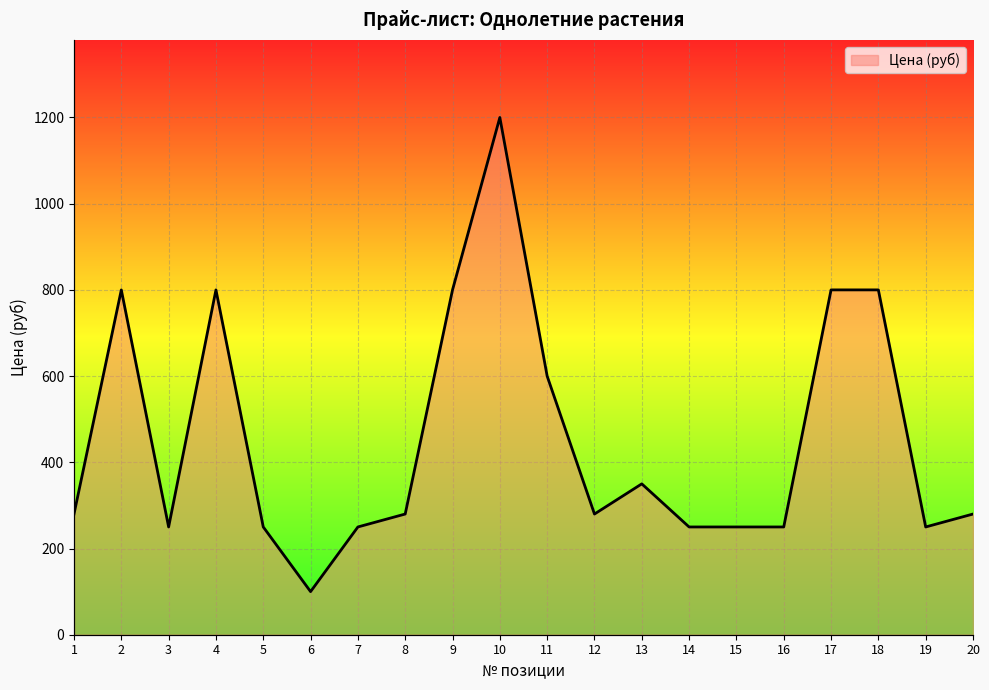

The value at 15 is 250. True or false?

True